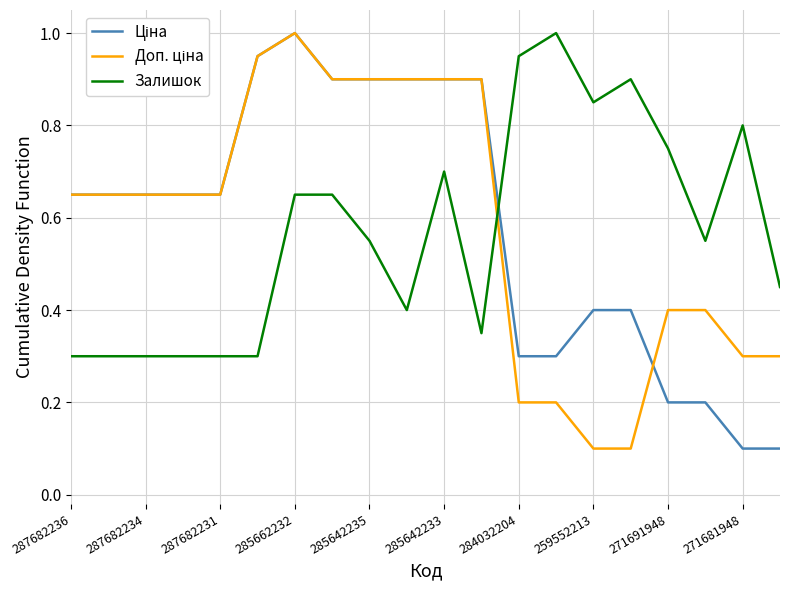

What is the maximum value shown in the chart?

1.0